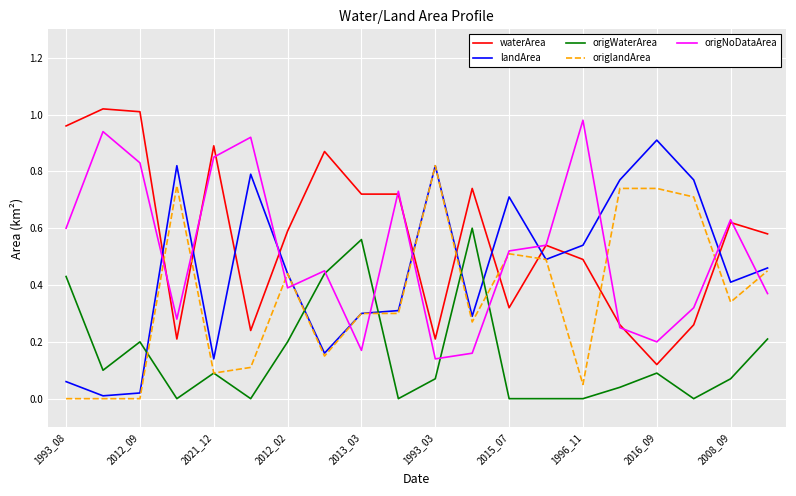

Rank the series by their maximum value, from highest to lowest.

waterArea, origNoDataArea, landArea, origlandArea, origWaterArea